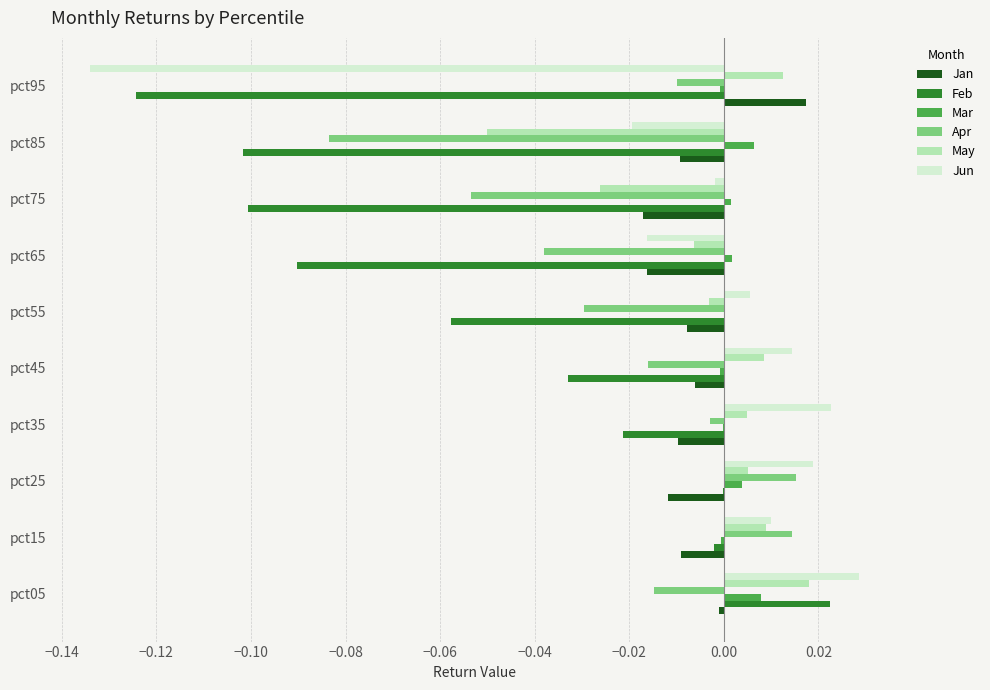

Which category has the highest value in the May series?

pct05